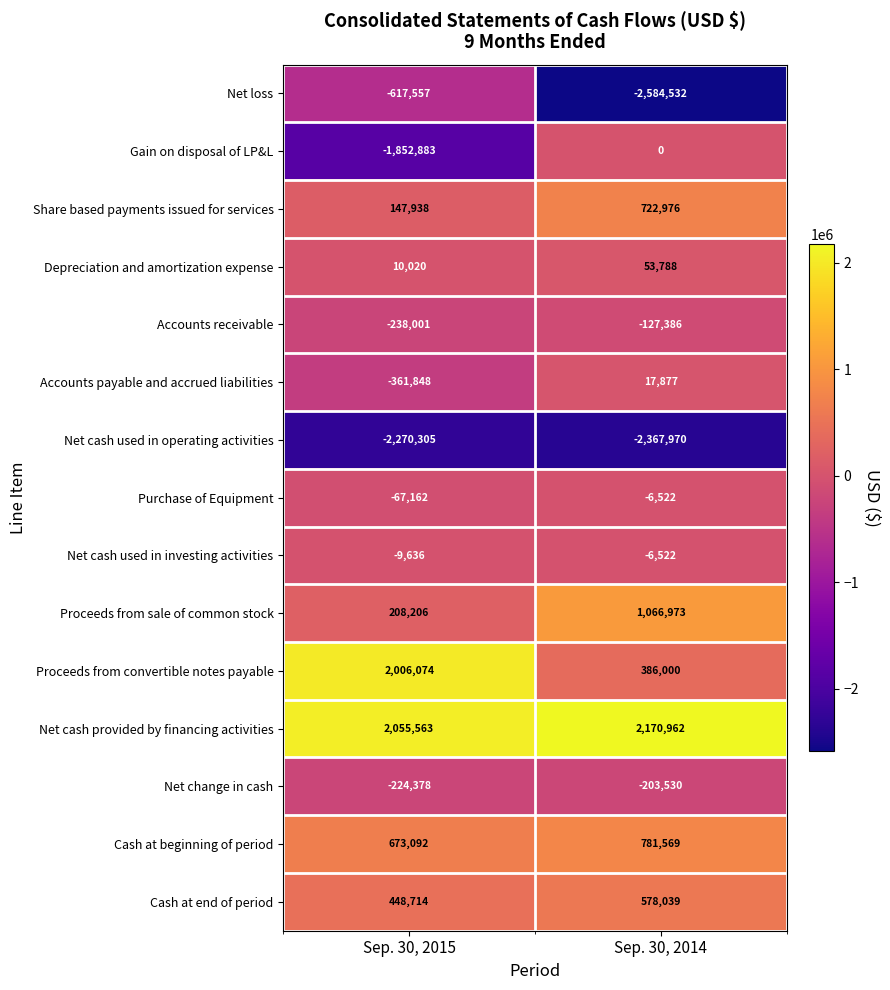

How many categories are shown in the chart?

2